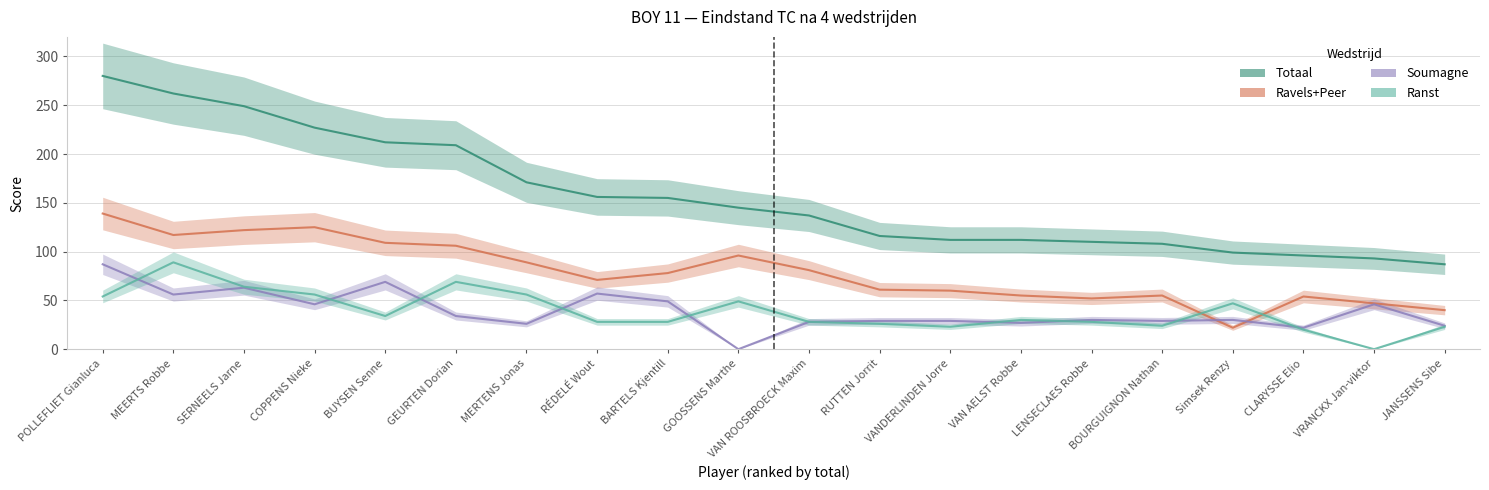

Is this an area chart (filled region under the line)?

No